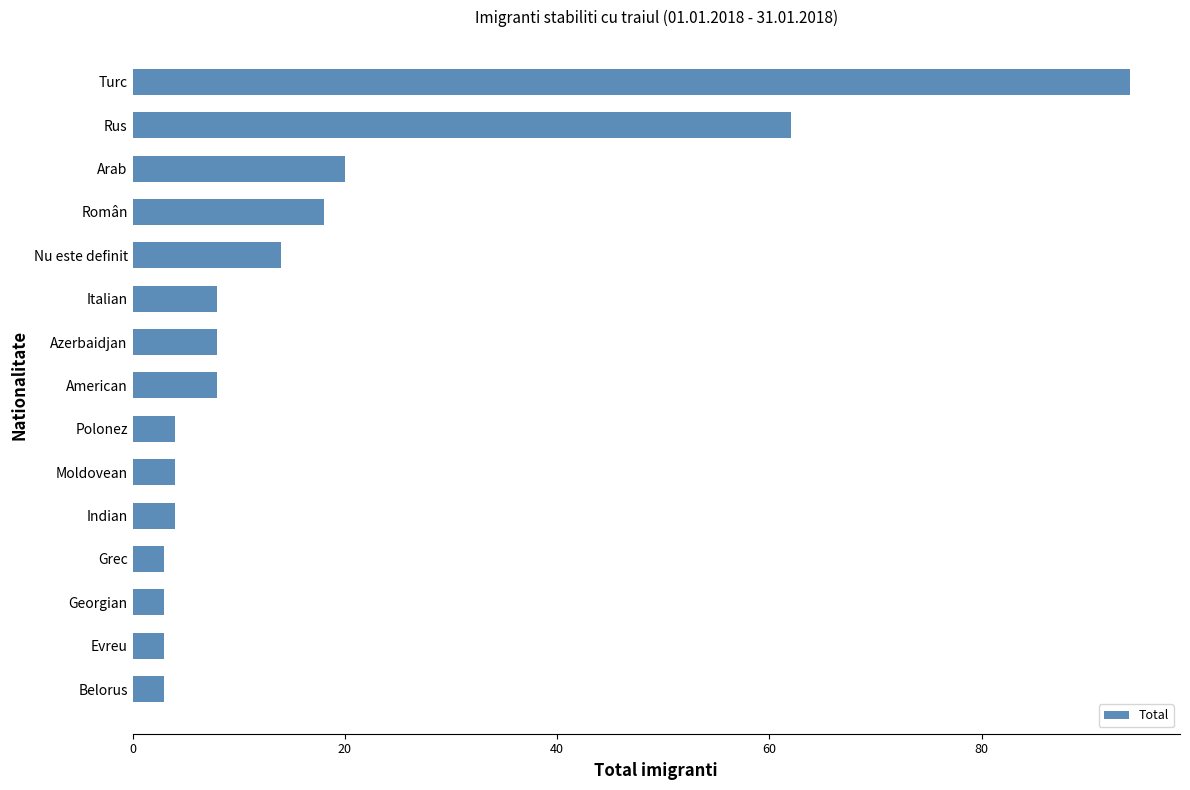

At which category does the chart reach its peak across all series?

Turc